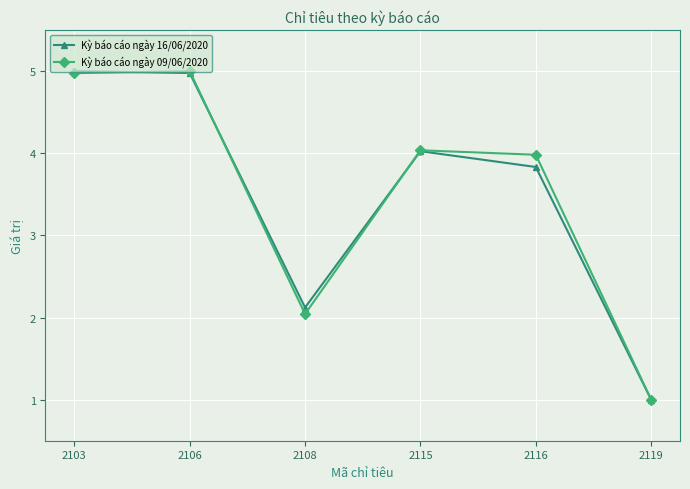

What are all the series names shown in the legend?

Kỳ báo cáo ngày 16/06/2020, Kỳ báo cáo ngày 09/06/2020